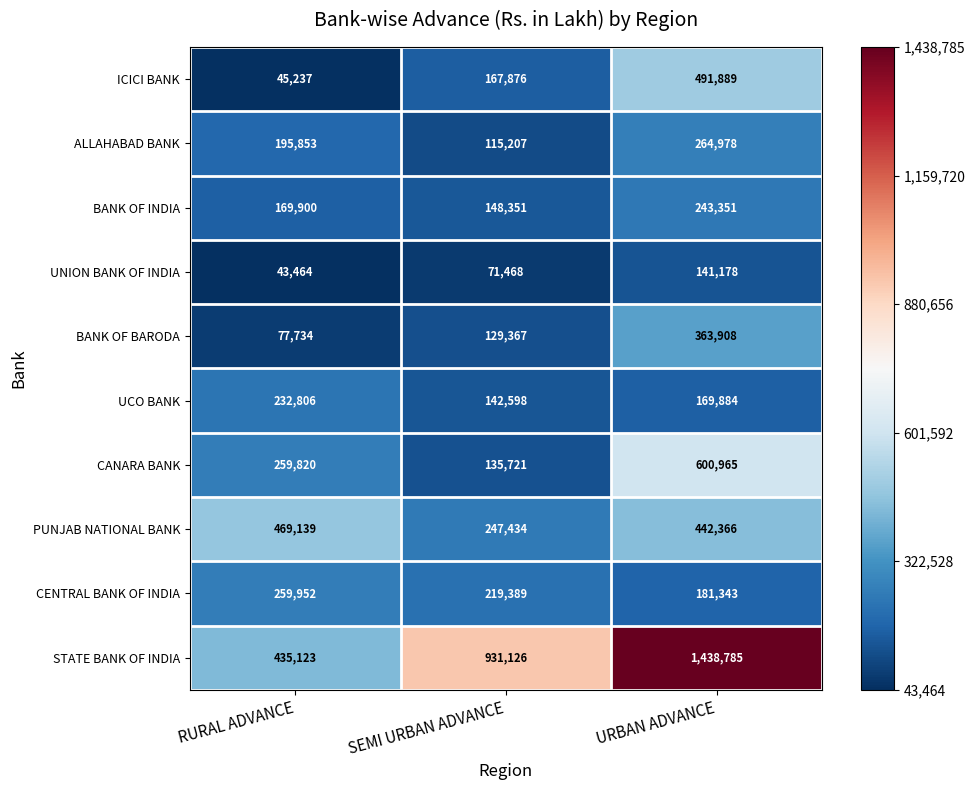

What is the approximate value of UCO BANK at URBAN ADVANCE, to the nearest 10?

169880